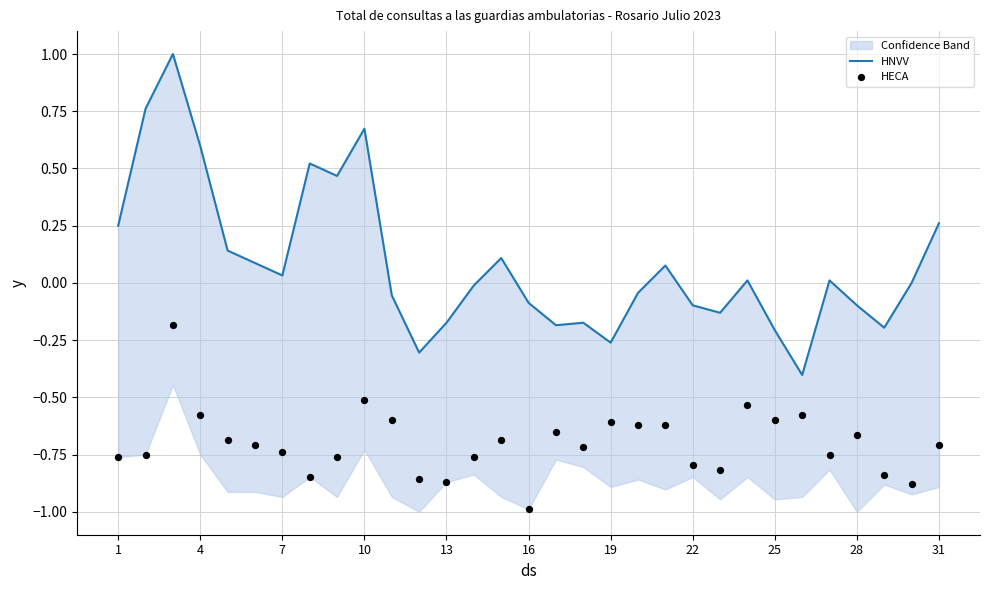

Which series has the widest spread of Y values?

HNVV